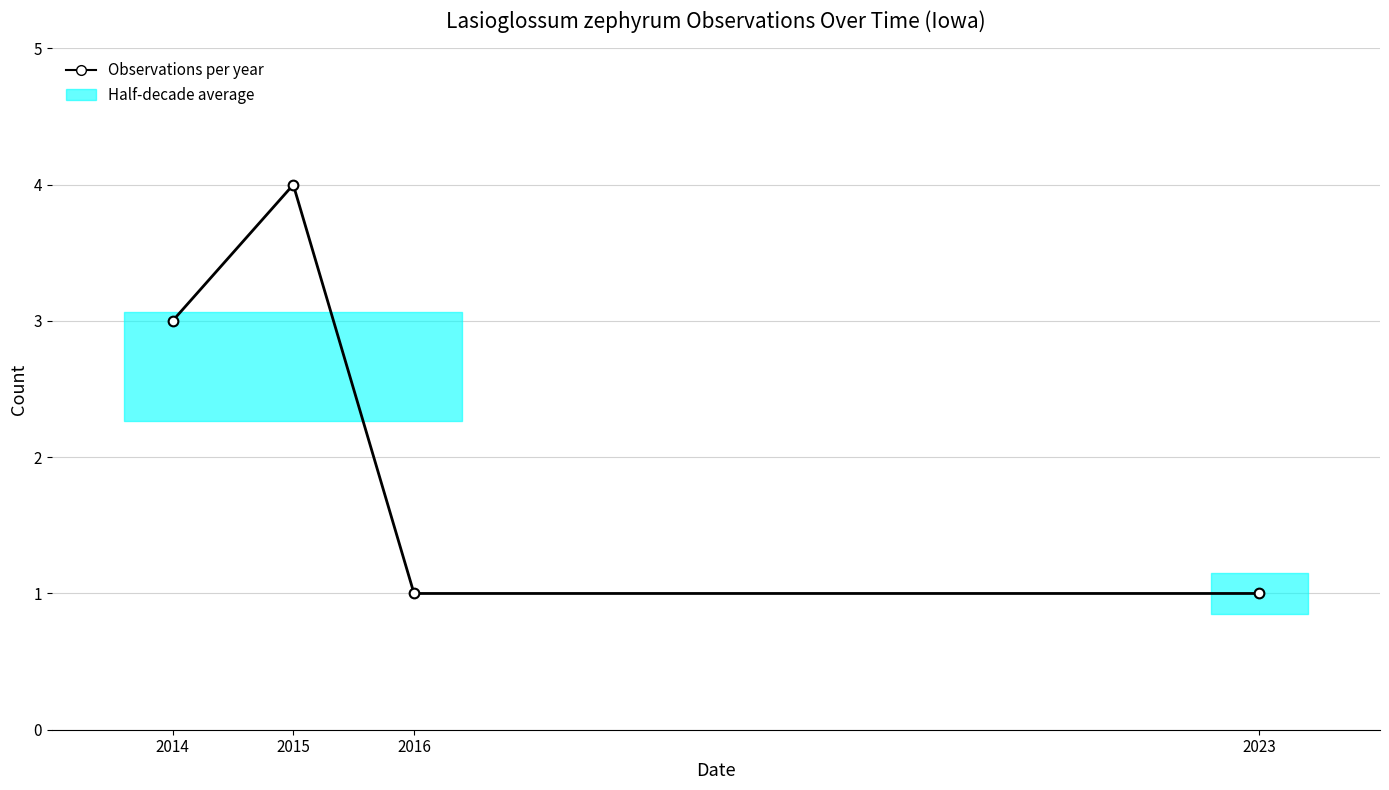

At which category does the chart reach its peak across all series?

2015